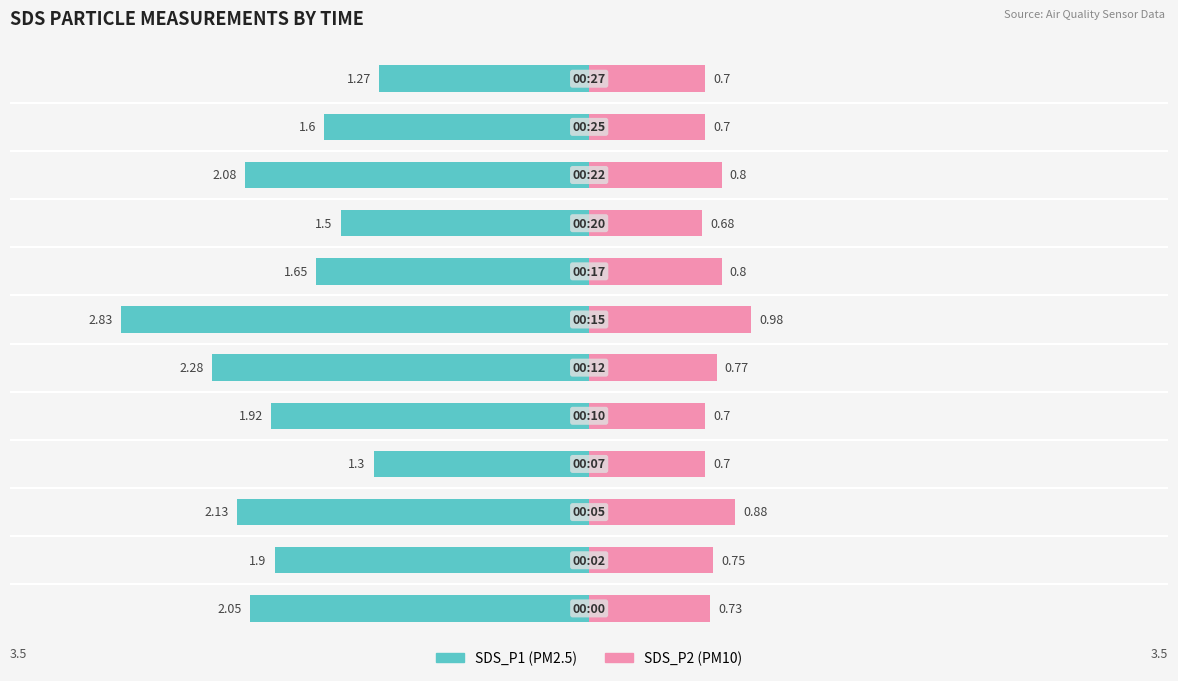

Reading left to right, what are all the values shown in this chart?

SDS_P1: 0=-2.0	1=-1.9	2=-2.1	3=-1.3	4=-1.9	5=-2.3	6=-2.8	7=-1.6	8=-1.5	9=-2.1	10=-1.6	11=-1.3
SDS_P2: 0=0.7	1=0.8	2=0.9	3=0.7	4=0.7	5=0.8	6=1.0	7=0.8	8=0.7	9=0.8	10=0.7	11=0.7